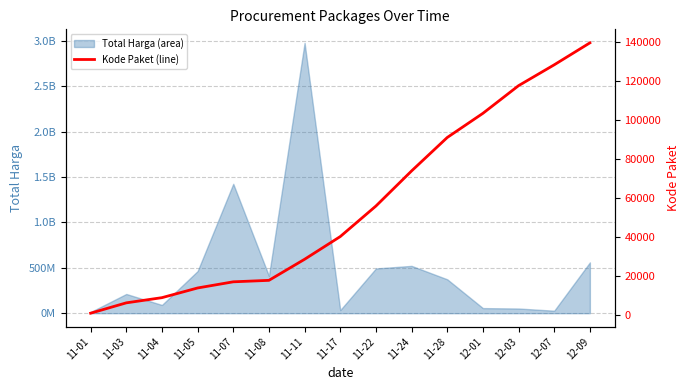

Read the value at 11-03.

5997